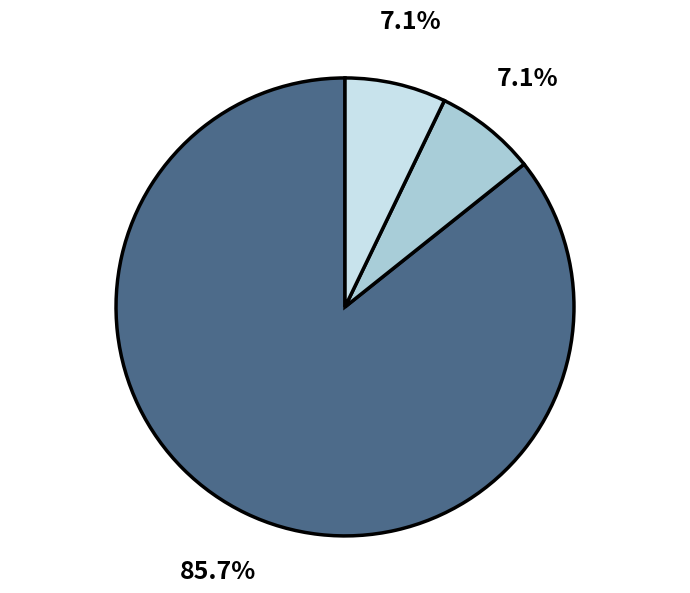

Is there a majority slice in this chart?

Yes